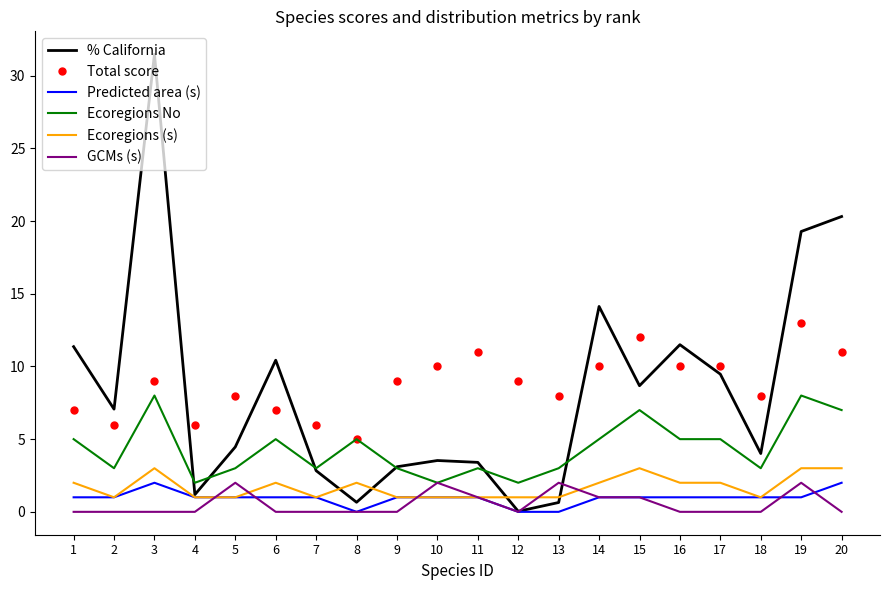

The value of Total score at 12 is 9.0. True or false?

True